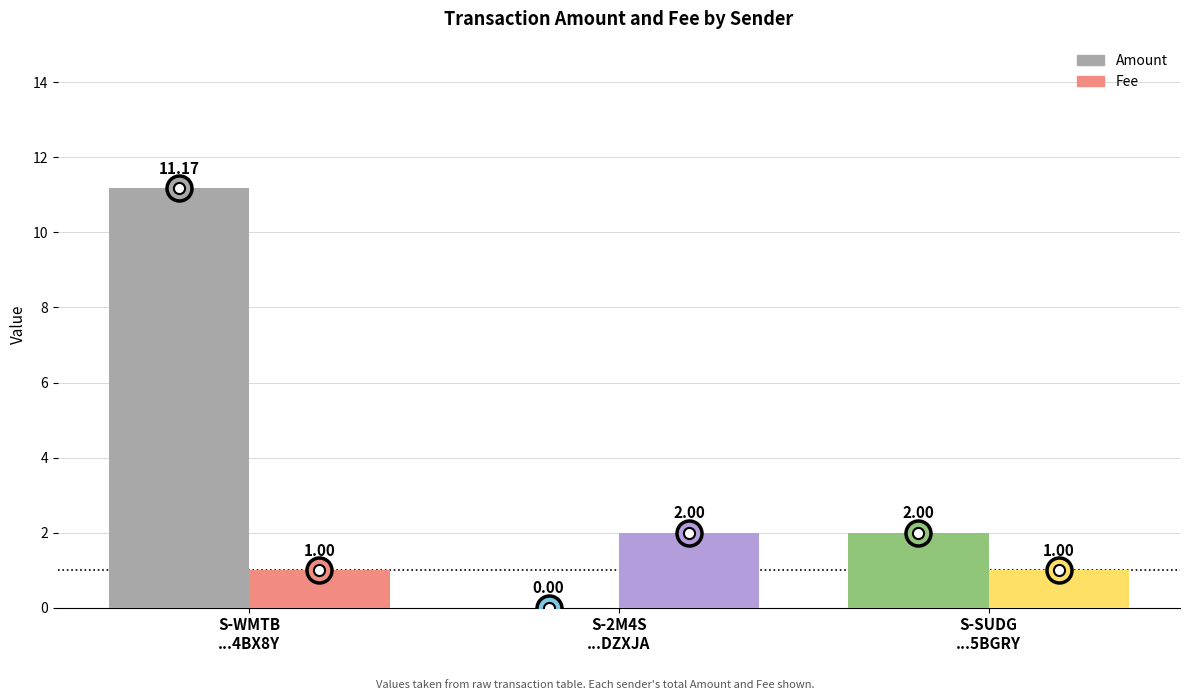

What is the difference between the highest and lowest values at S-SUDG-FPKD-9PSD-5BGRY?

1.0